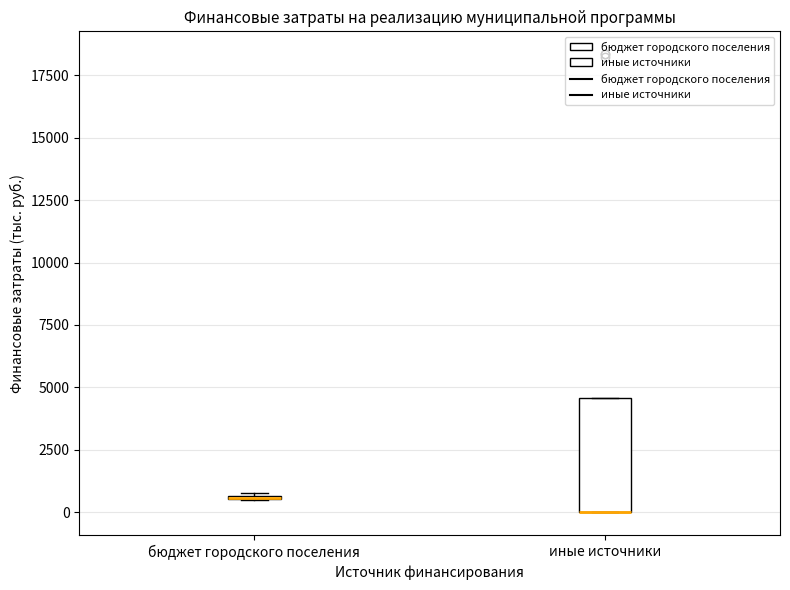

Which box is the tallest, from its lower edge to its upper edge?

иные источники